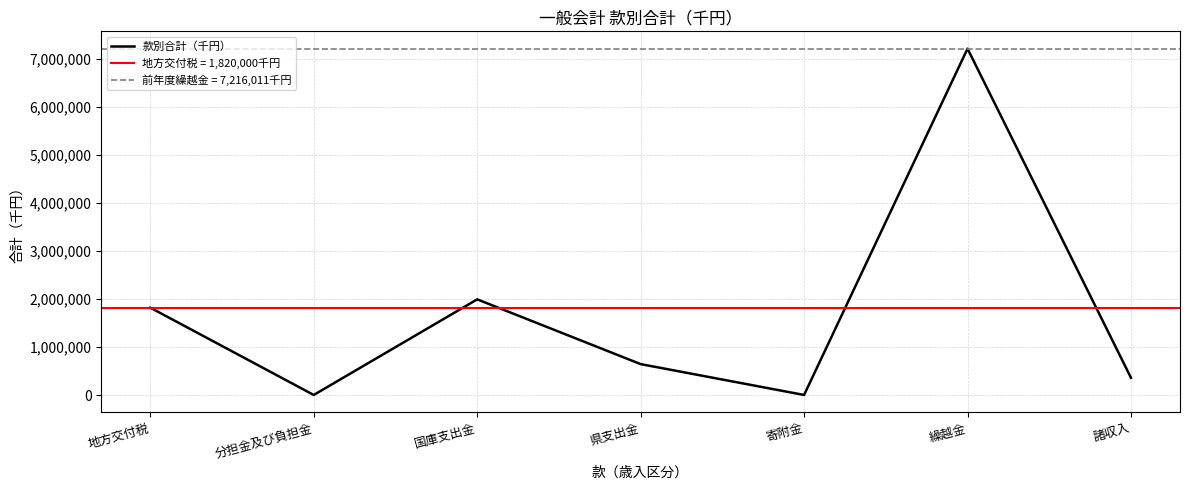

What is the greatest value displayed?

7216011